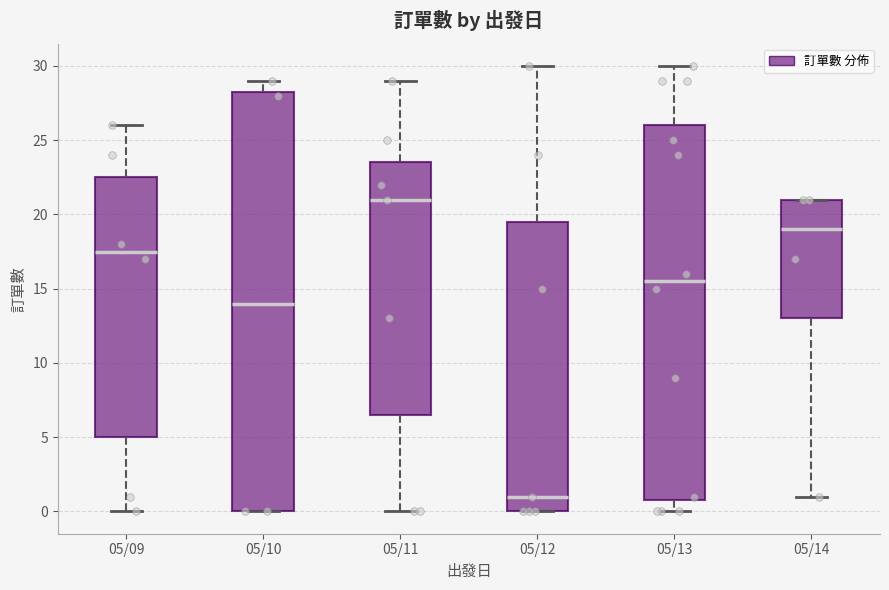

Reading left to right, transcribe this box plot: for each box, give where its median line is, the range the box spans, and where its two whiskers end, as read against the y-axis. The values are not printed on the chart, so give them approximately, as read against the axis.

05/09: median 17.5, box 5.0 to 22.5, whiskers 0.0 to 26.0
05/10: median 14.0, box 0.0 to 28.5, whiskers 0.0 to 29.0
05/11: median 21.0, box 6.5 to 23.5, whiskers 0.0 to 29.0
05/12: median 1.0, box 0.0 to 19.5, whiskers 0.0 to 30.0
05/13: median 15.5, box 1.0 to 26.0, whiskers 0.0 to 30.0
05/14: median 19.0, box 13.0 to 21.0, whiskers 1.0 to 21.0